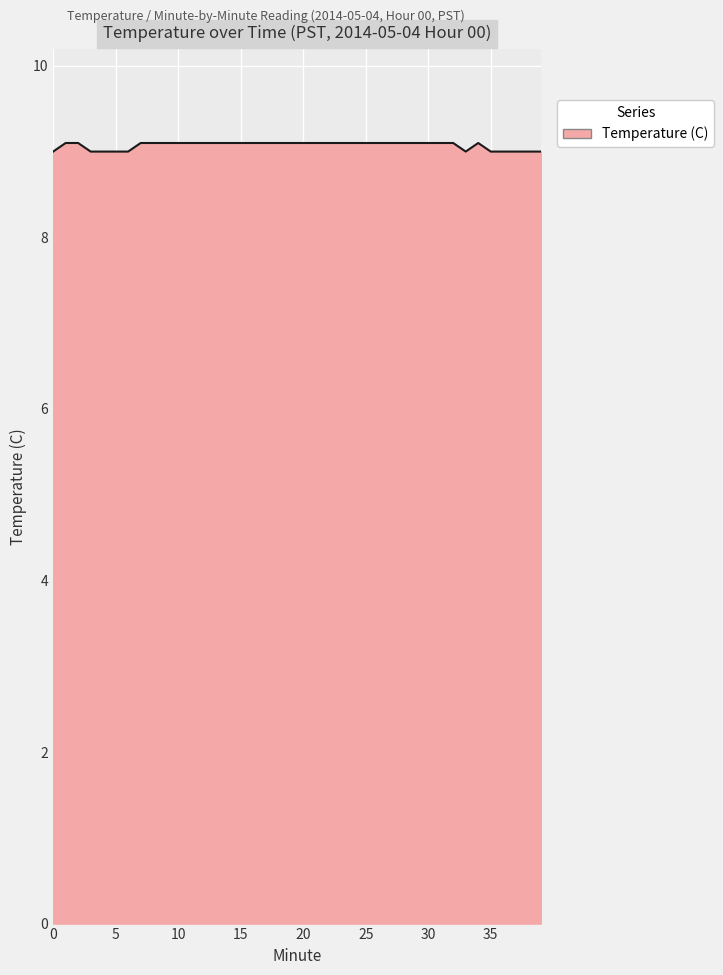

Count the number of data series in this chart.

1